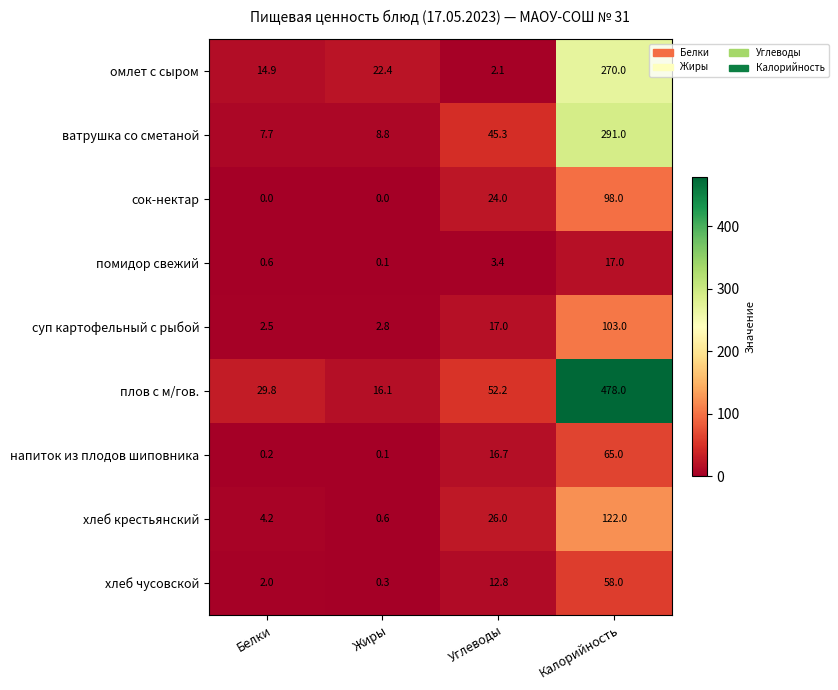

The value of хлеб крестьянский at Калорийность is 122.0. True or false?

True